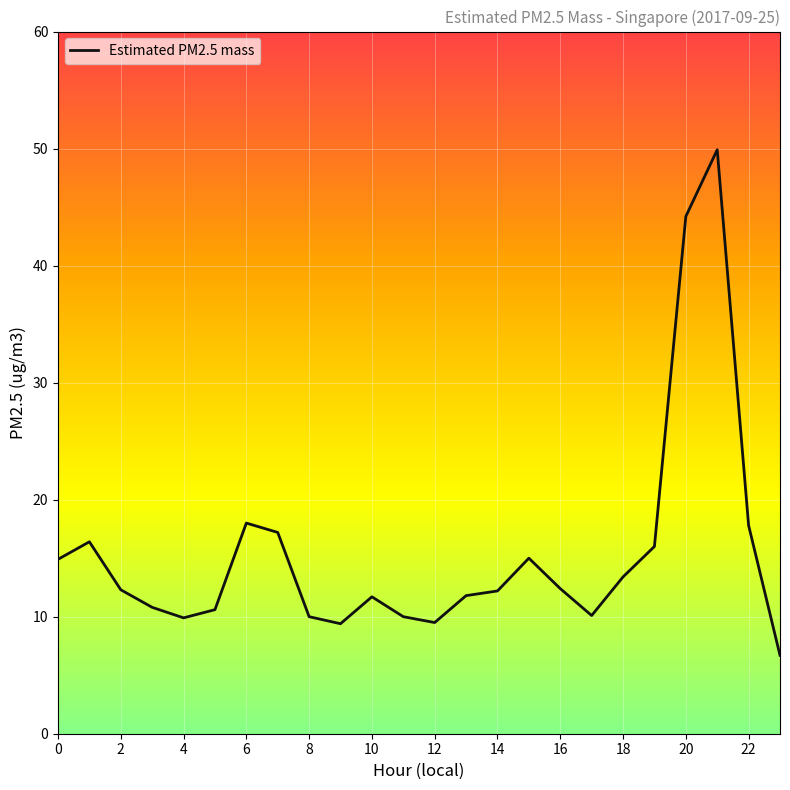

What is the difference between the maximum and minimum values?

43.2